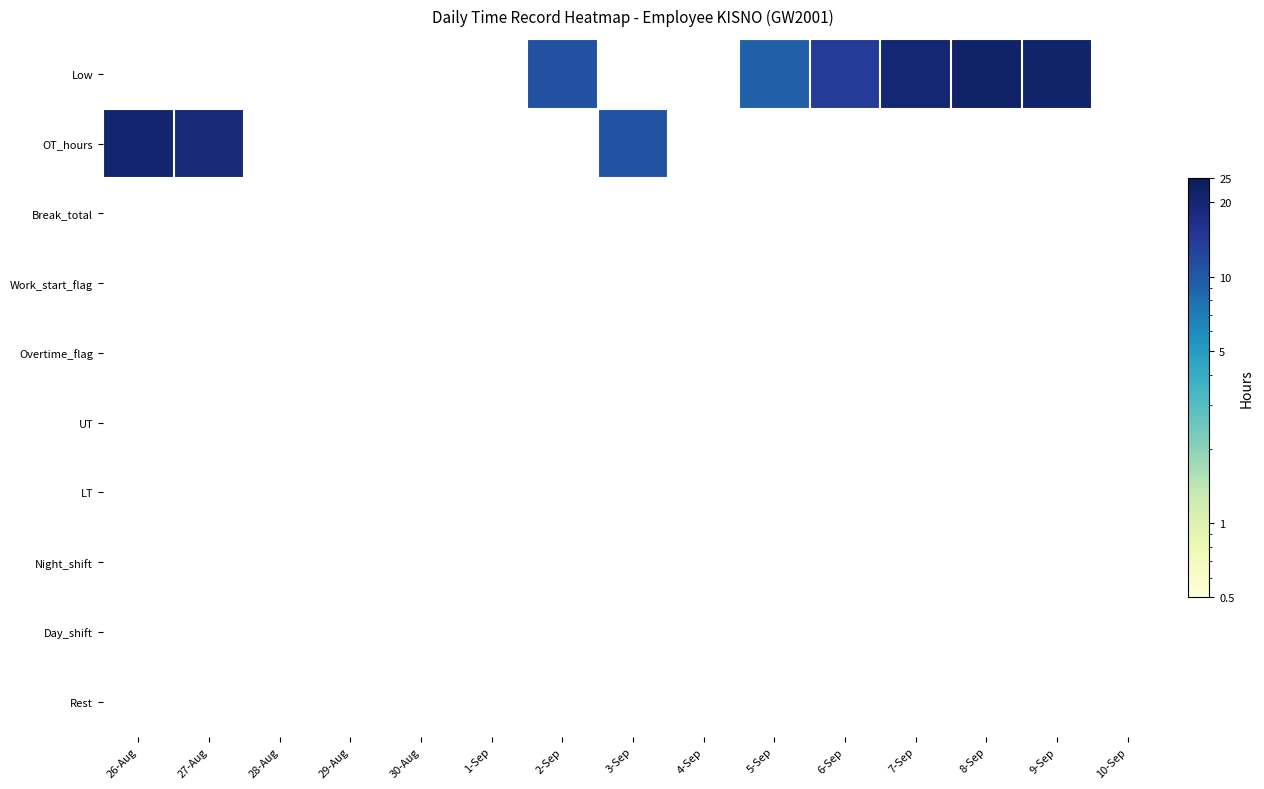

True or false: OT_hours has a value of 36.0 at 26-Aug.

False